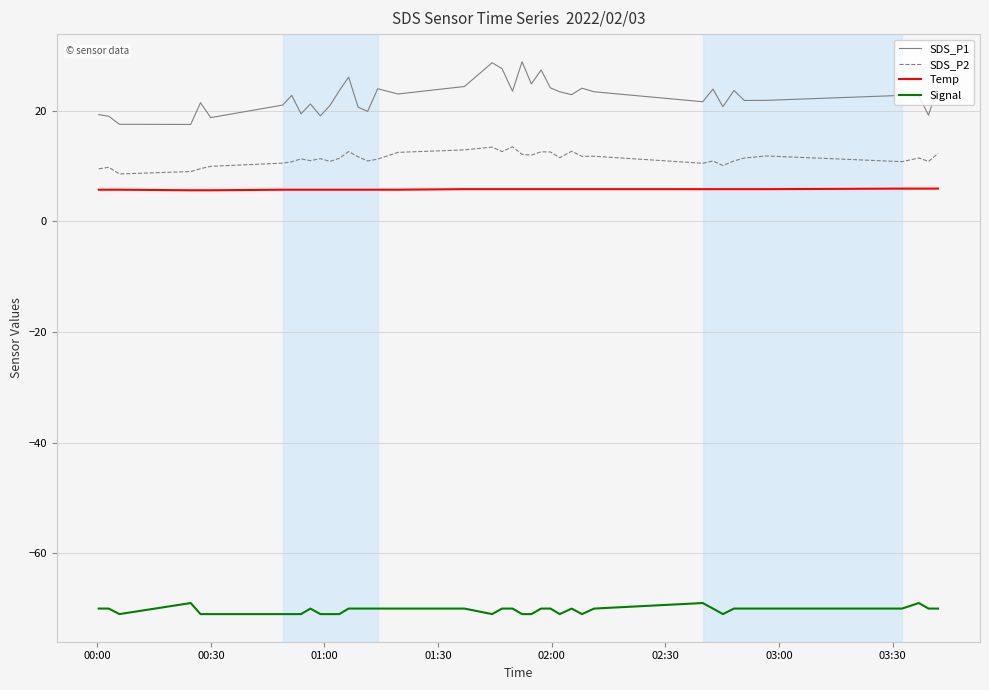

What is the maximum value for Temp?

5.9